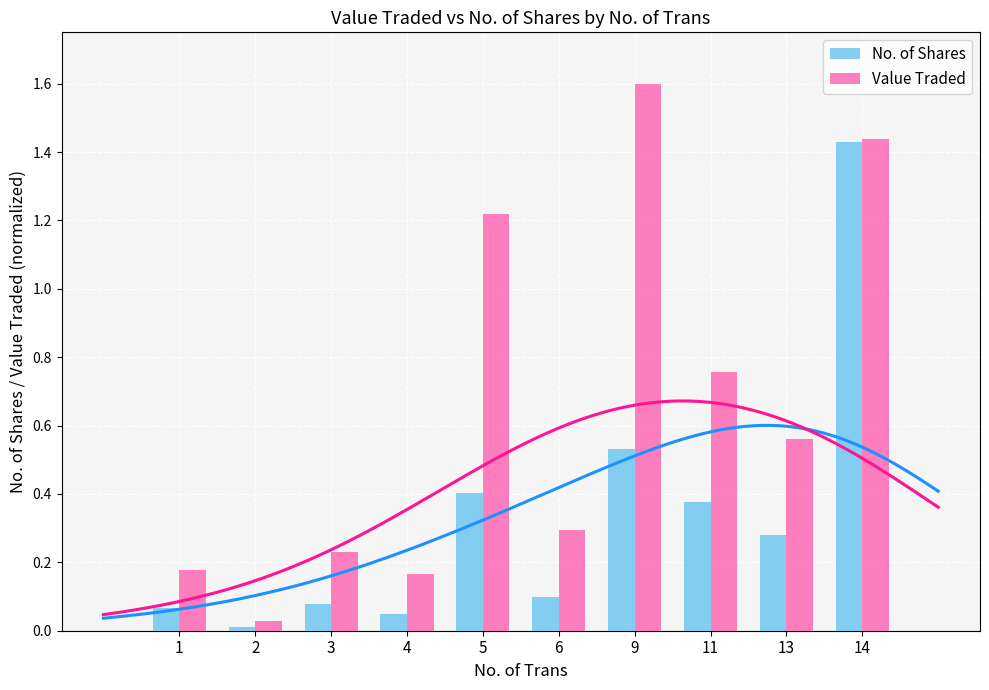

Is it true that Value Traded equals 0.2 at 4?

True